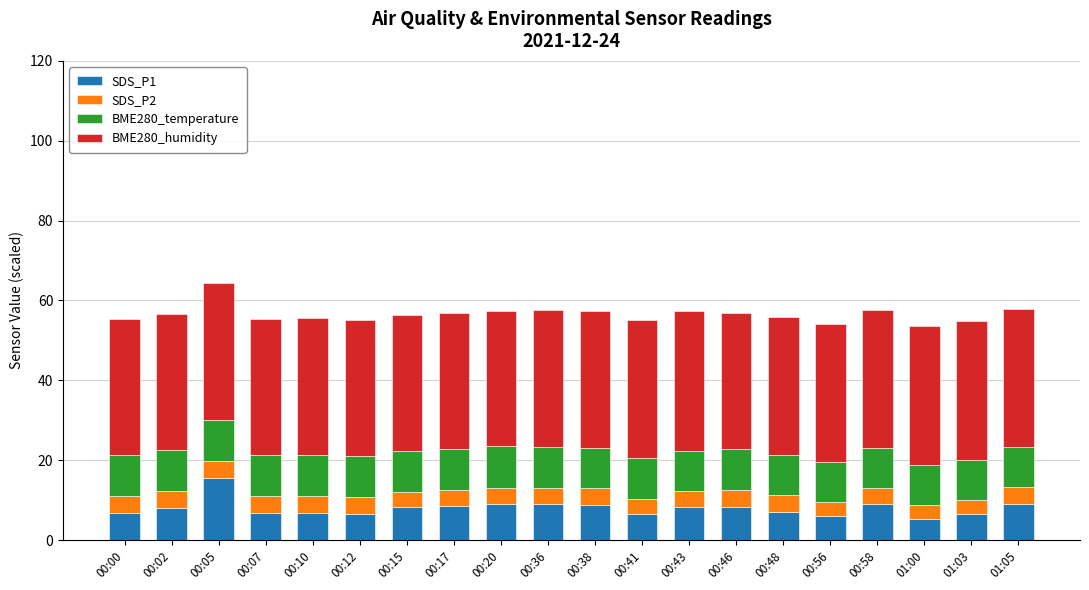

What is the maximum value for SDS_P1?

15.5